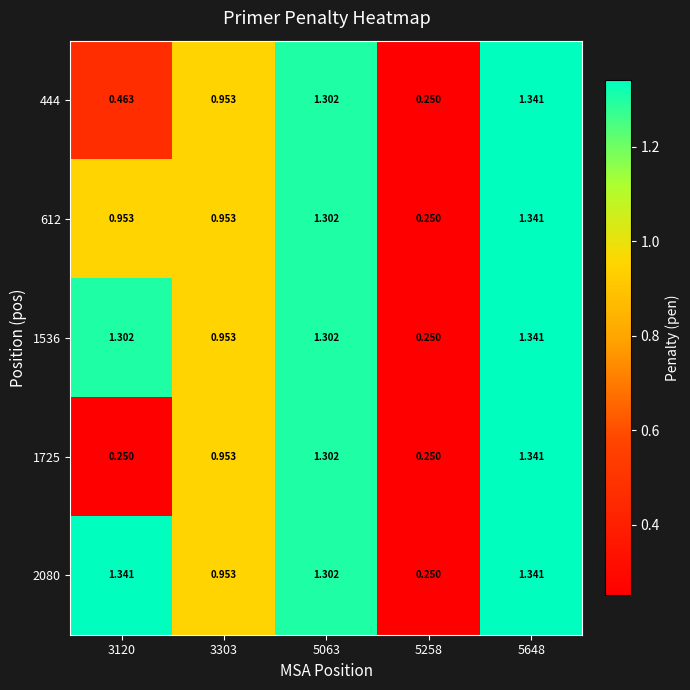

At which category is the sum across all series the highest?

5648